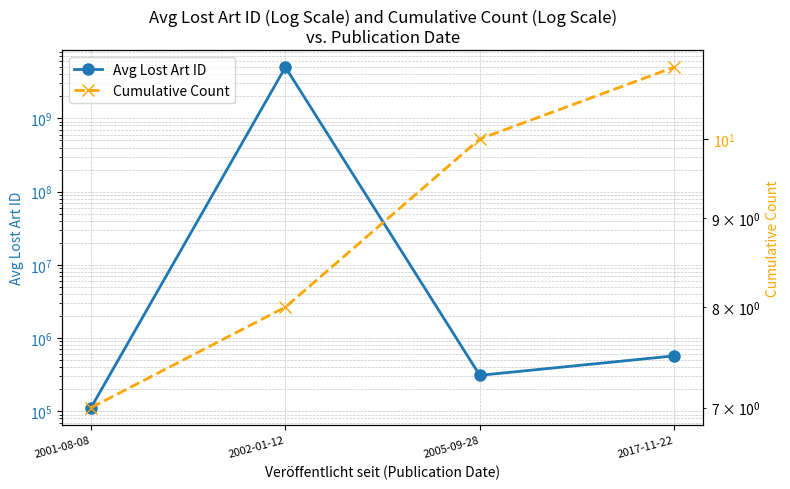

Does the chart have visible grid lines?

Yes